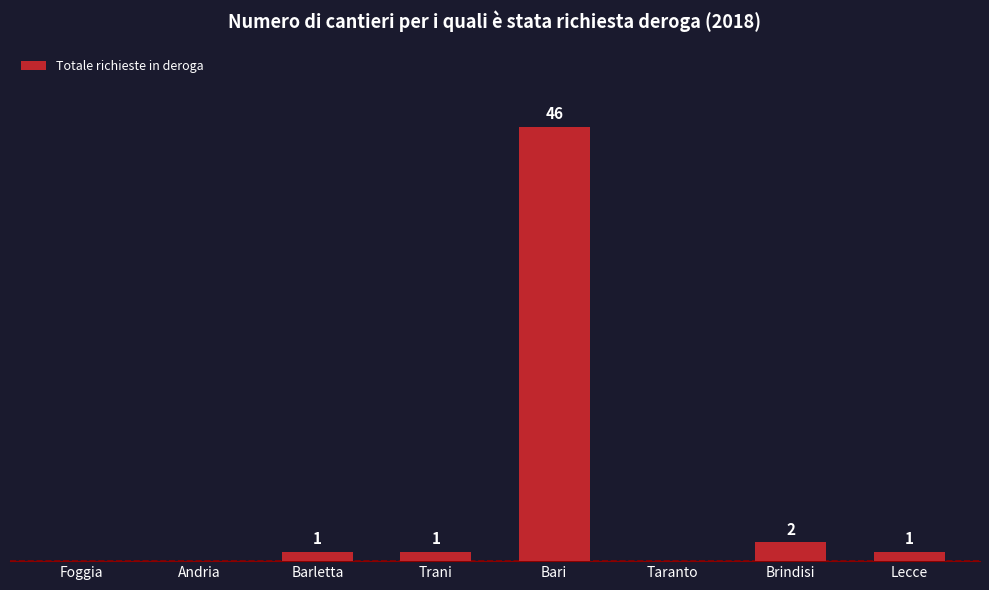

Between Barletta and Taranto, which is larger?

Barletta